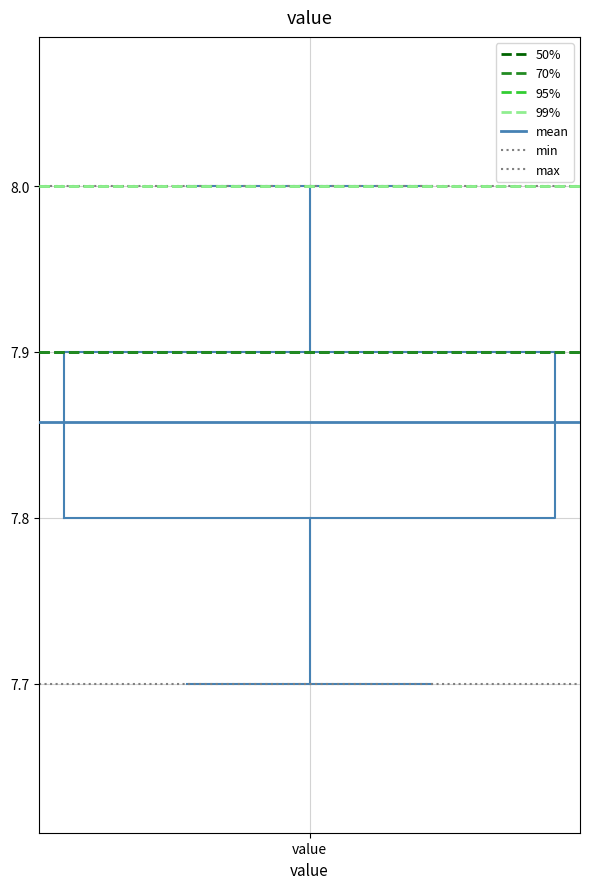

Read this box plot against the y-axis: the position of the median line, the range covered by the box, and the ends of both whiskers. The values are not printed on the chart, so give them approximately, as read against the axis.

median 7.9 (drawn on the box's upper edge), box 7.8 to 7.9, whiskers 7.7 to 8.0